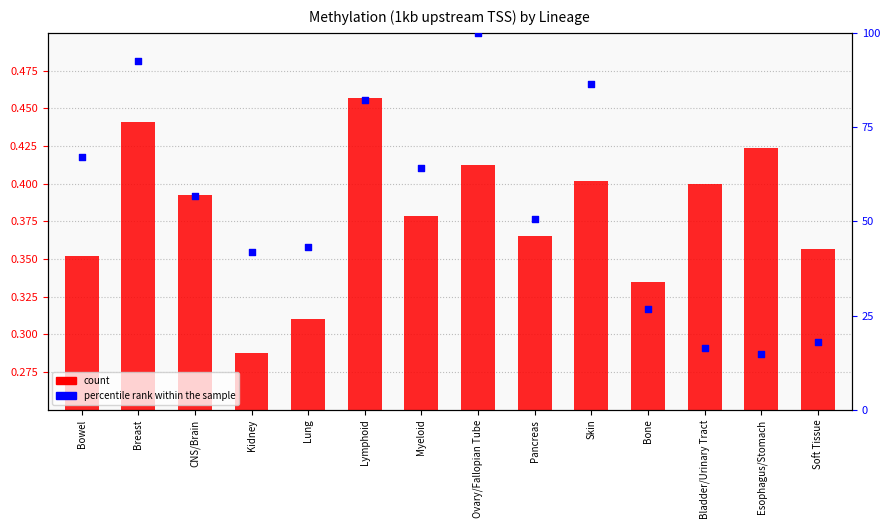

Which has a higher value, Breast or CNS/Brain?

Breast